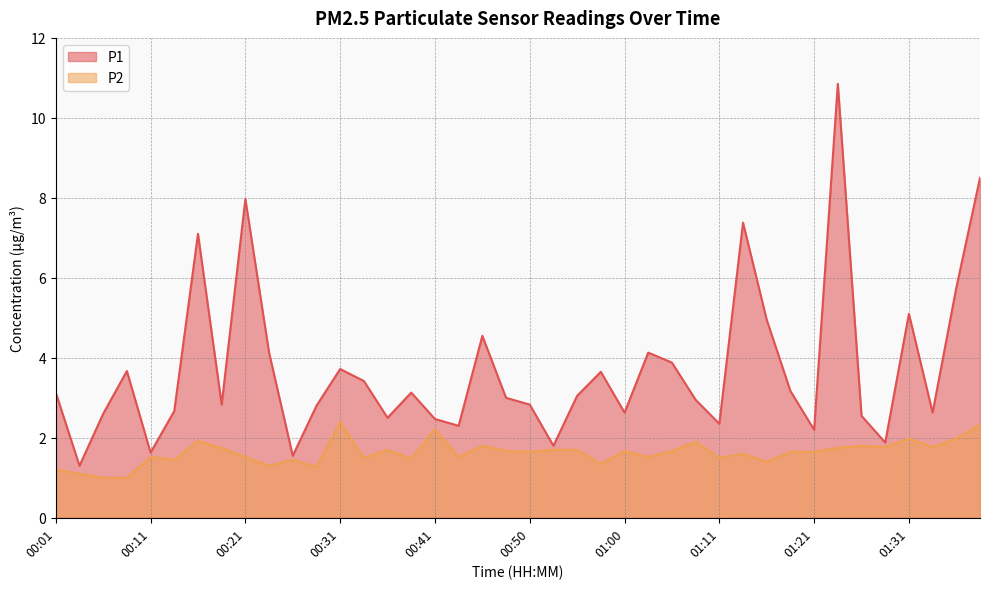

Reading left to right, transcribe all the data shown in this chart.

P1: 00:01=3.1	00:04=1.3	00:06=2.6	00:09=3.7	00:11=1.6	00:14=2.7	00:16=7.1	00:18=2.8	00:21=8.0	00:23=4.1	00:26=1.6	00:28=2.8	00:31=3.7	00:33=3.4	00:36=2.5	00:38=3.1	00:41=2.5	00:43=2.3	00:45=4.5	00:48=3.0	00:50=2.8	00:53=1.8	00:55=3.0	00:58=3.6	01:00=2.6	01:03=4.1	01:05=3.9	01:08=3.0	01:11=2.4	01:13=7.4	01:16=5.0	01:18=3.2	01:21=2.2	01:23=10.8	01:26=2.5	01:28=1.9	01:31=5.1	01:33=2.6	01:36=5.8	01:38=8.5
P2: 00:01=1.2	00:04=1.1	00:06=1.0	00:09=1.0	00:11=1.5	00:14=1.4	00:16=1.9	00:18=1.8	00:21=1.5	00:23=1.3	00:26=1.4	00:28=1.3	00:31=2.4	00:33=1.5	00:36=1.7	00:38=1.5	00:41=2.2	00:43=1.5	00:45=1.8	00:48=1.7	00:50=1.6	00:53=1.7	00:55=1.7	00:58=1.4	01:00=1.7	01:03=1.5	01:05=1.7	01:08=1.9	01:11=1.5	01:13=1.6	01:16=1.4	01:18=1.6	01:21=1.6	01:23=1.8	01:26=1.8	01:28=1.8	01:31=2.0	01:33=1.8	01:36=2.0	01:38=2.3